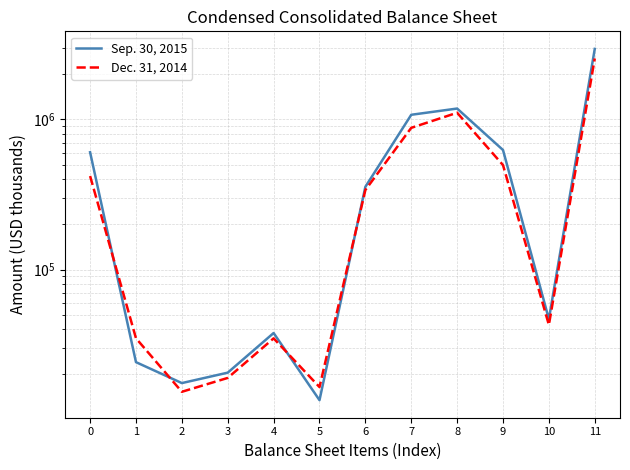

Does the chart have visible grid lines?

Yes